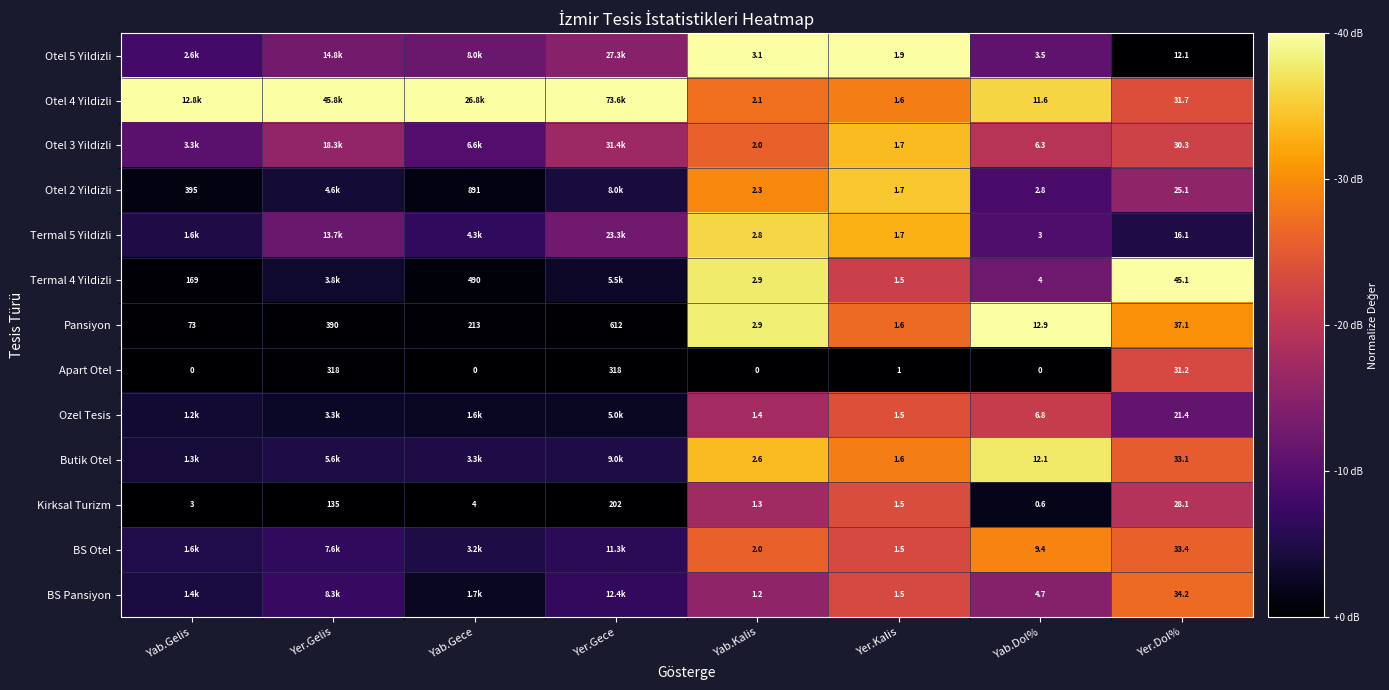

Which series changed the most between Yab.Kalis and Yab.Dol%?

Pansiyon